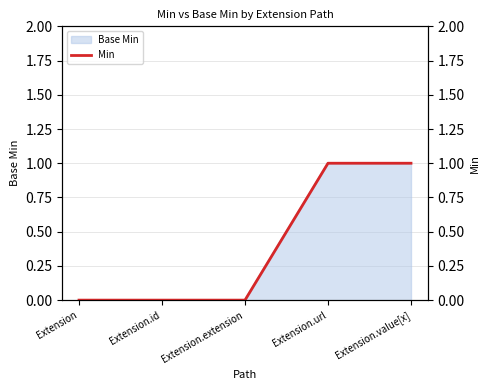

The chart shows a value of 0 at Extension.extension. True or false?

False